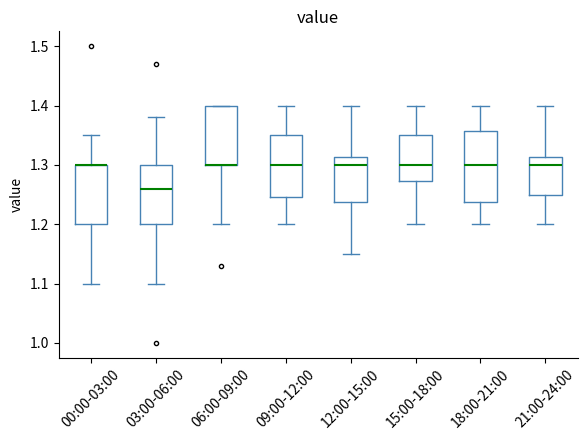

Reading left to right, transcribe this box plot: for each box, give where its median line is, the range the box spans, and where its two whiskers end, as read against the y-axis. The values are not printed on the chart, so give them approximately, as read against the axis.

00:00-03:00: median 1.30 (drawn on the box's upper edge), box 1.20 to 1.30, whiskers 1.10 to 1.35
03:00-06:00: median 1.26, box 1.20 to 1.30, whiskers 1.10 to 1.38
06:00-09:00: median 1.30 (drawn on the box's lower edge), box 1.30 to 1.40, whiskers 1.20 to 1.40
09:00-12:00: median 1.30, box 1.25 to 1.35, whiskers 1.20 to 1.40
12:00-15:00: median 1.30, box 1.24 to 1.31, whiskers 1.15 to 1.40
15:00-18:00: median 1.30, box 1.27 to 1.35, whiskers 1.20 to 1.40
18:00-21:00: median 1.30, box 1.24 to 1.36, whiskers 1.20 to 1.40
21:00-24:00: median 1.30, box 1.25 to 1.31, whiskers 1.20 to 1.40